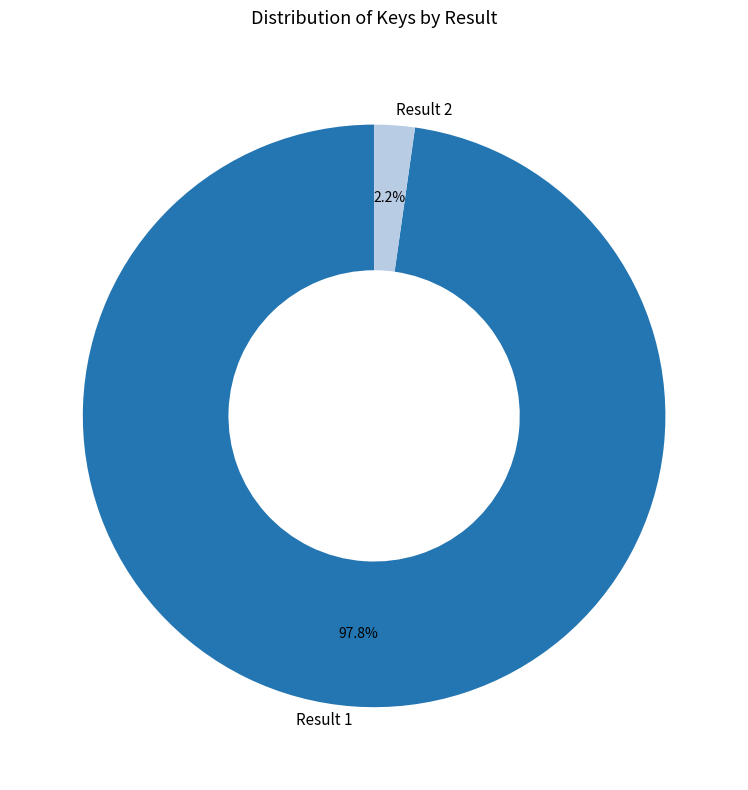

Count the number of slices in the pie.

2